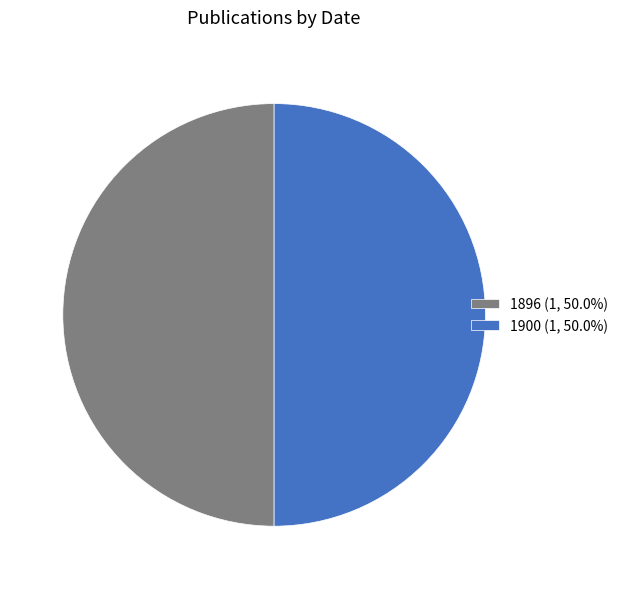

How many slices are in this pie chart?

2